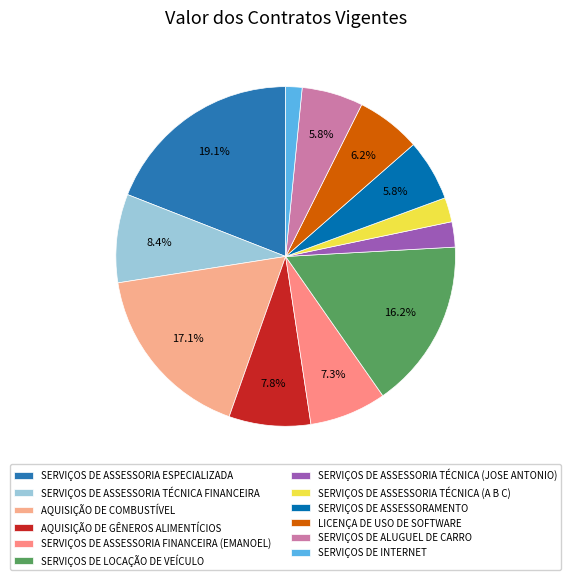

Which has a higher value, SERVIÇOS DE ASSESSORIA ESPECIALIZADA or AQUISIÇÃO DE COMBUSTÍVEL?

SERVIÇOS DE ASSESSORIA ESPECIALIZADA